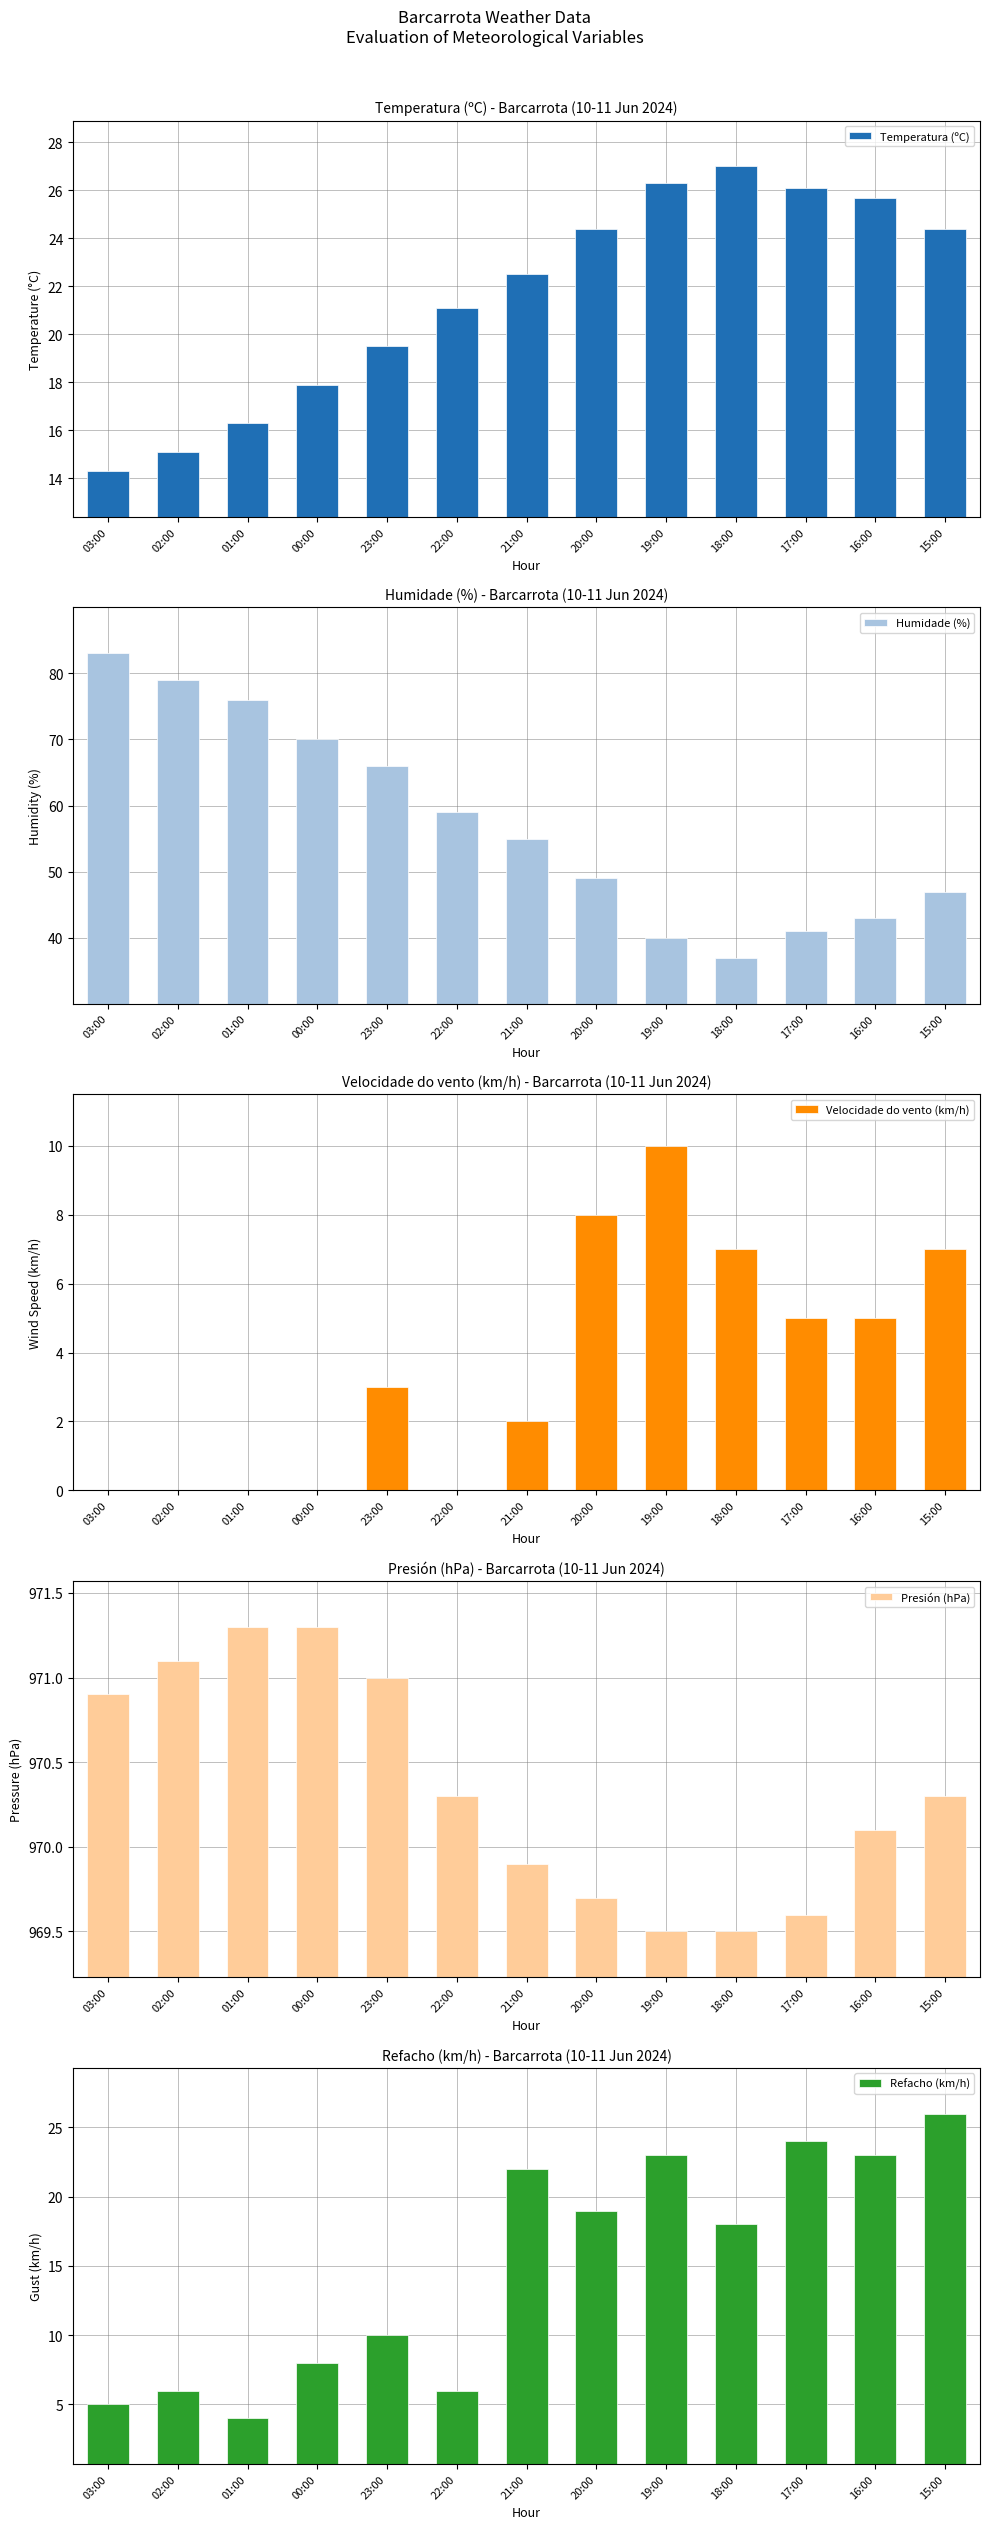

What value does the Temperatura (ºC) series have at 18:00?

27.0